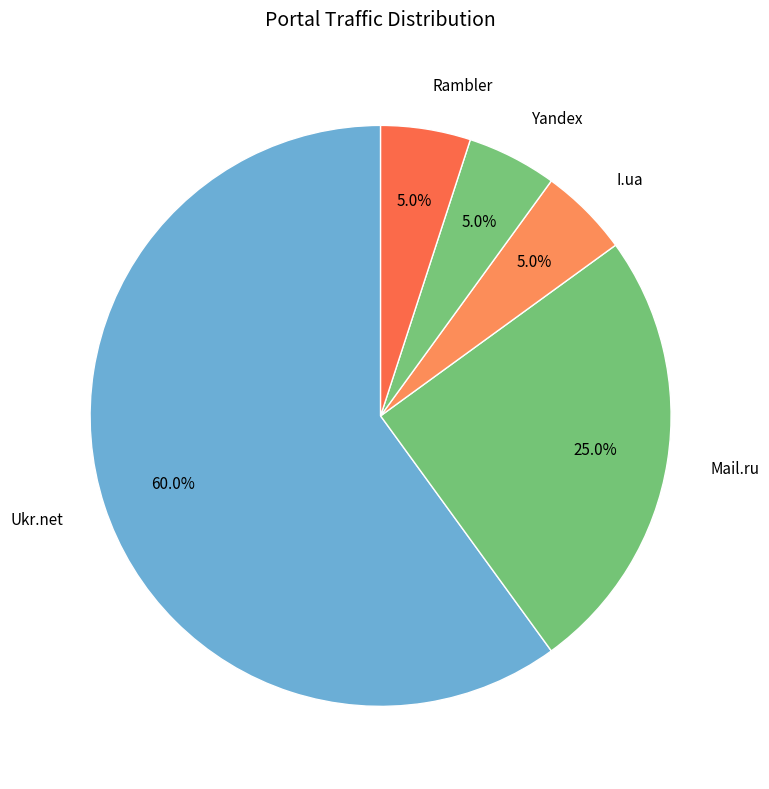

To the nearest percent, what is the average slice percentage?

20%